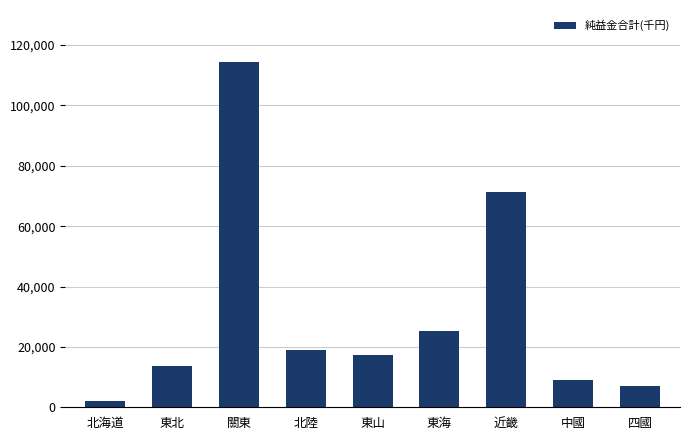

List the labels in order of value, largest first.

關東, 近畿, 東海, 北陸, 東山, 東北, 中國, 四國, 北海道